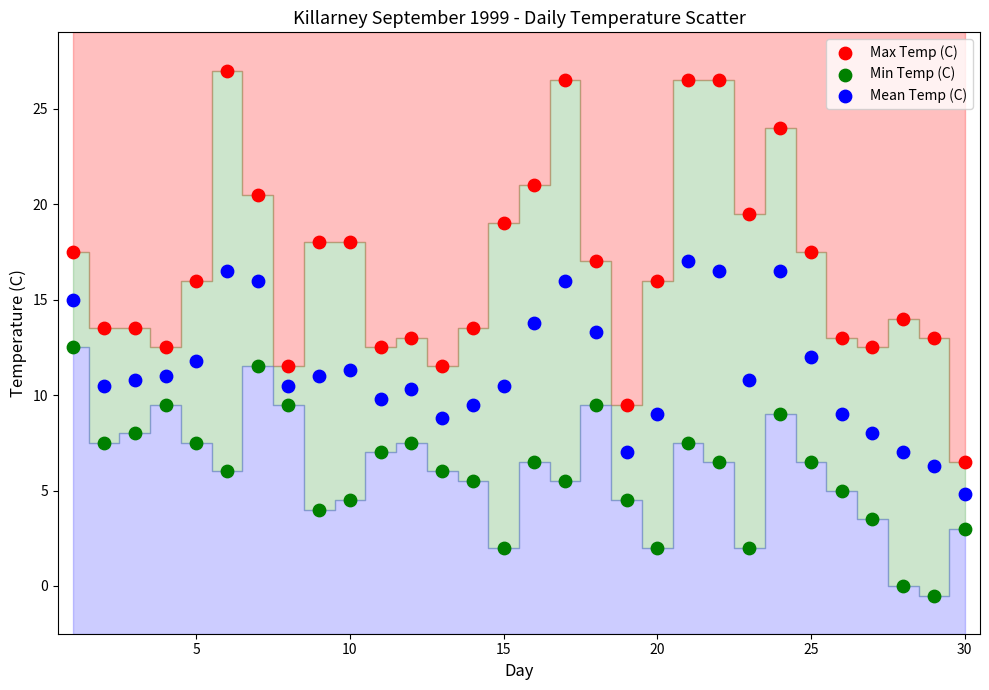

What are all the series names shown in the legend?

Max Temp (C), Min Temp (C), Mean Temp (C)